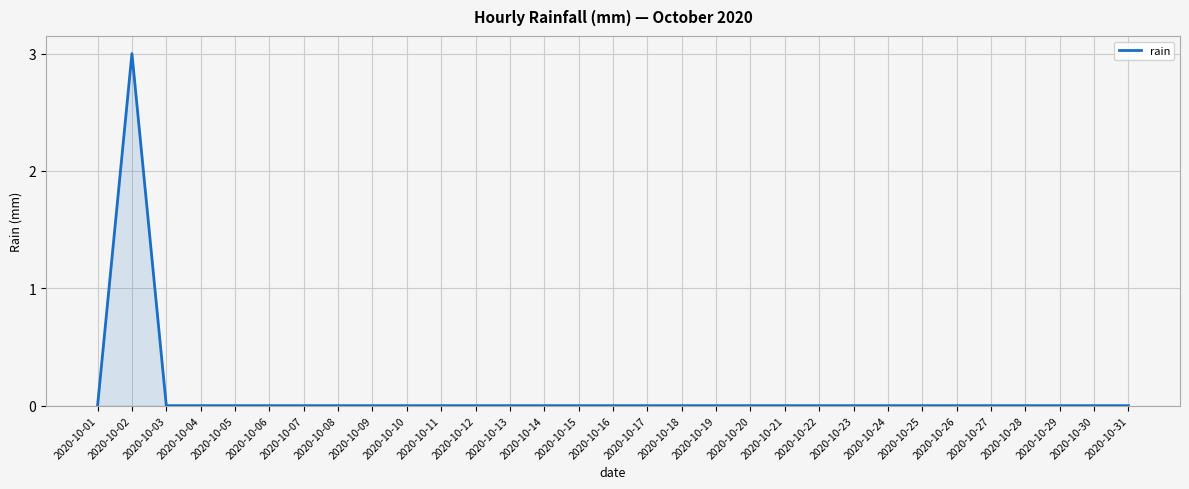

Reading left to right, list all the values displayed in this chart.

0	3	0	0	0	0	0	0	0	0	0	0	0	0	0	0	0	0	0	0	0	0	0	0	0	0	0	0	0	0	0